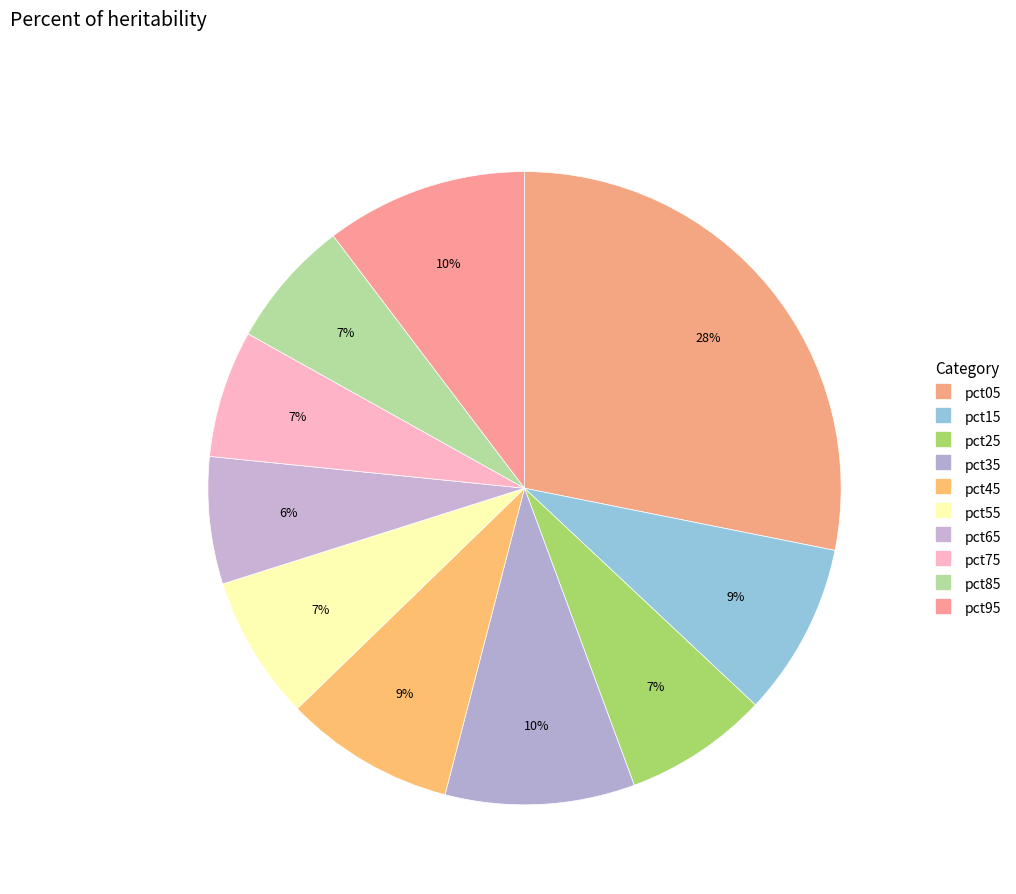

Count the number of slices in the pie.

10